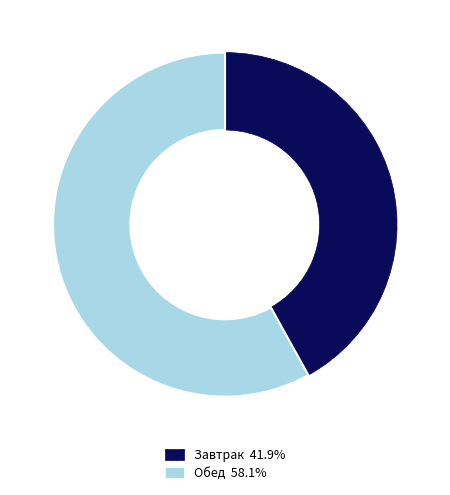

Is there any slice that represents more than half of the pie?

Yes